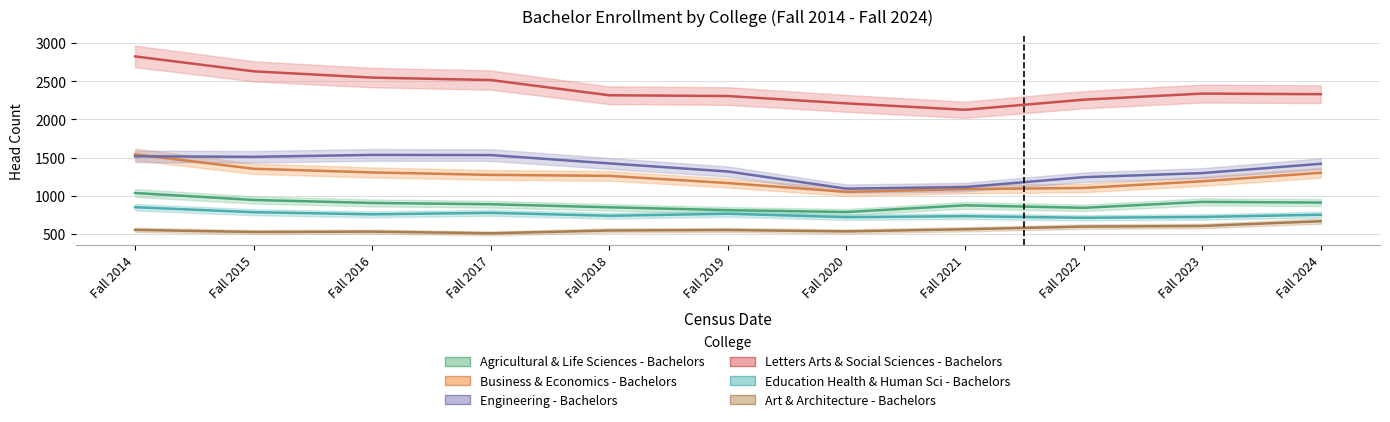

True or false: Art & Architecture - Bachelors and Business & Economics - Bachelors intersect in this chart.

False